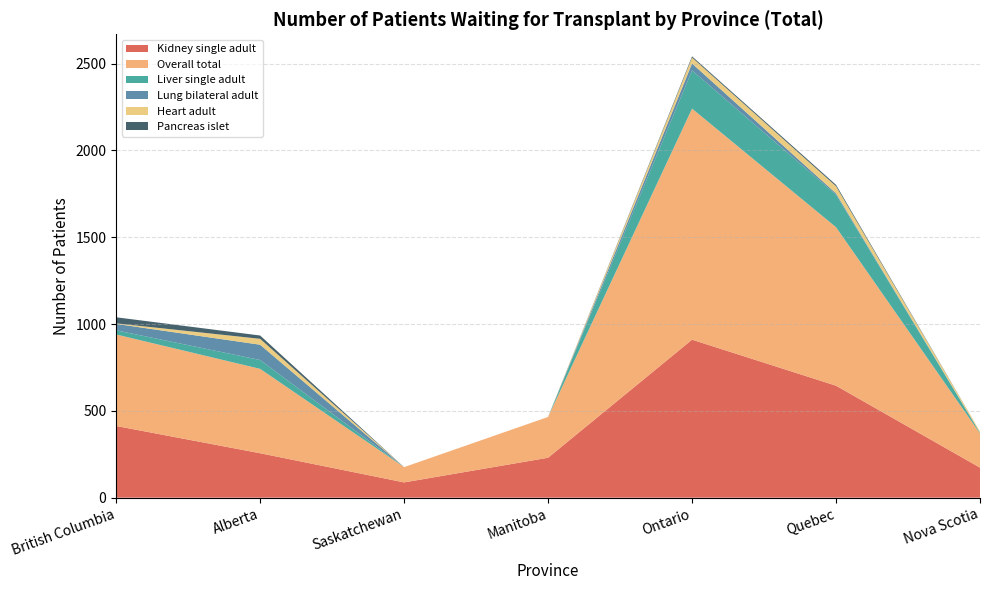

Reading left to right, list all the values displayed in this chart.

Kidney single adult: 413	256	88	230	910	645	173
Overall total: 527	486	88	235	1331	913	197
Liver single adult: 24	51	0	0	220	187	4
Lung bilateral adult: 37	88	0	0	40	8	0
Heart adult: 3	34	0	0	34	41	7
Pancreas islet: 35	19	0	0	7	8	0